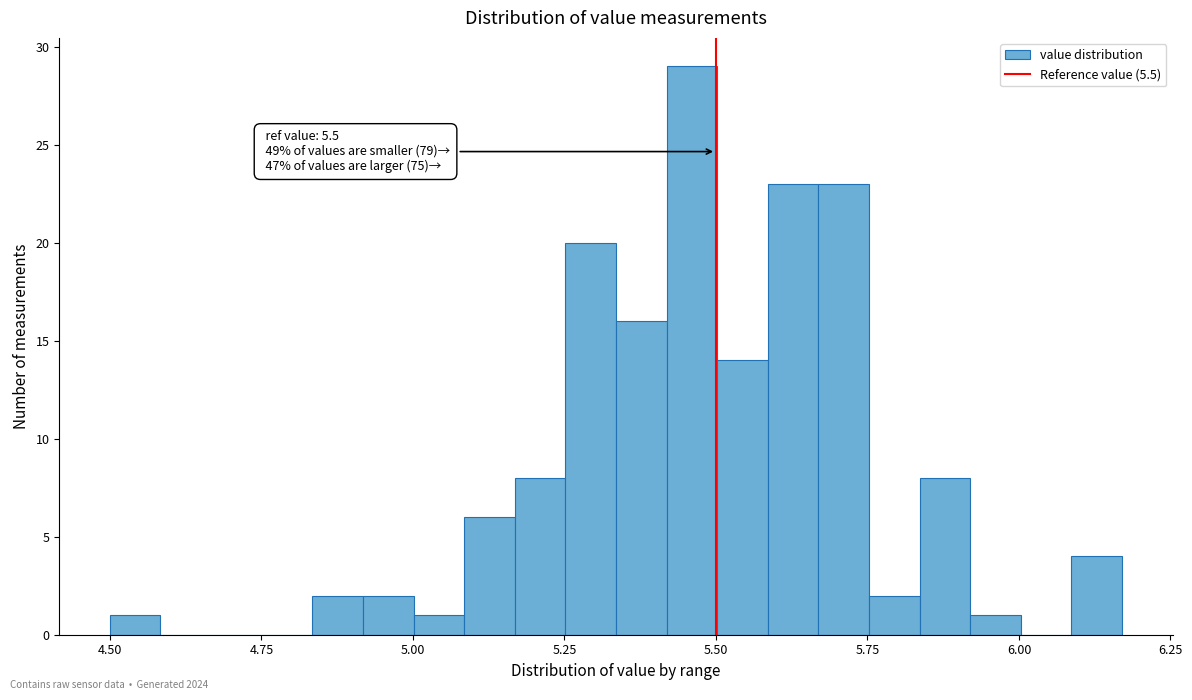

Read against the x-axis, roughly where is the centre of the tallest bar?

5.45